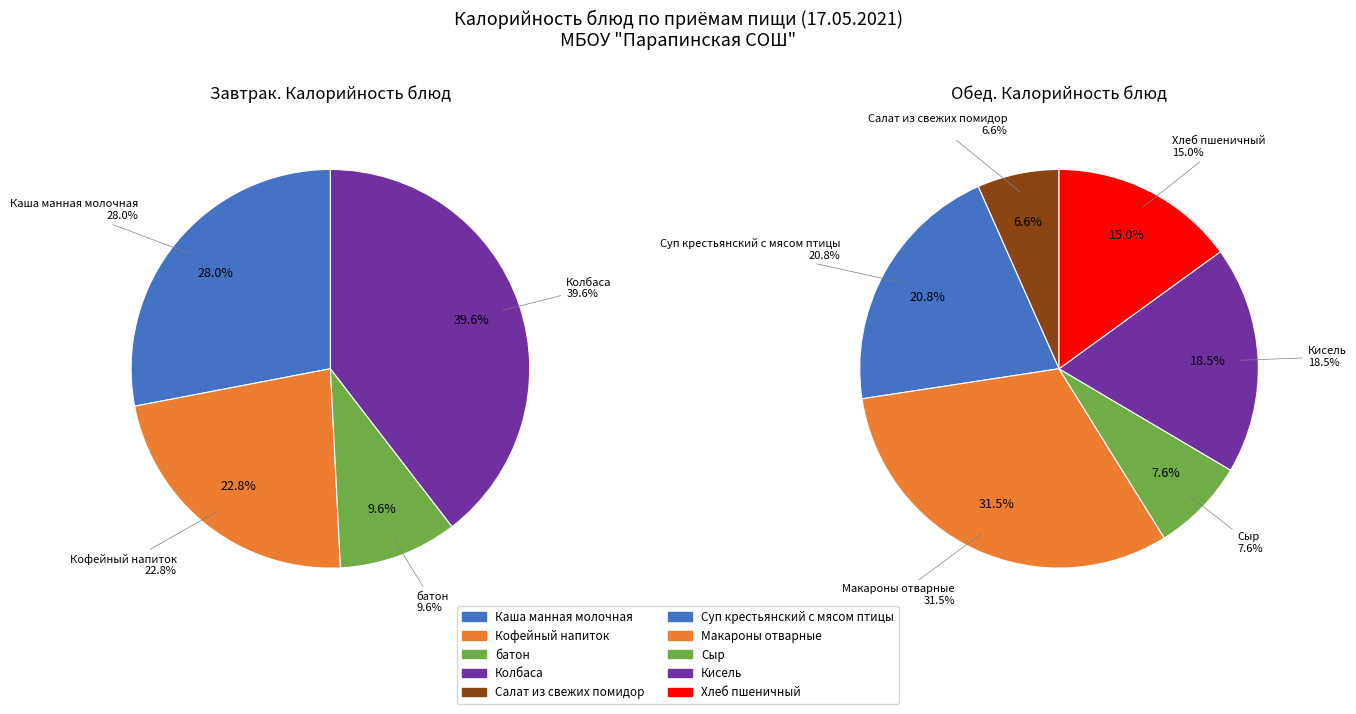

Does Кисель represent more than half of the total?

No